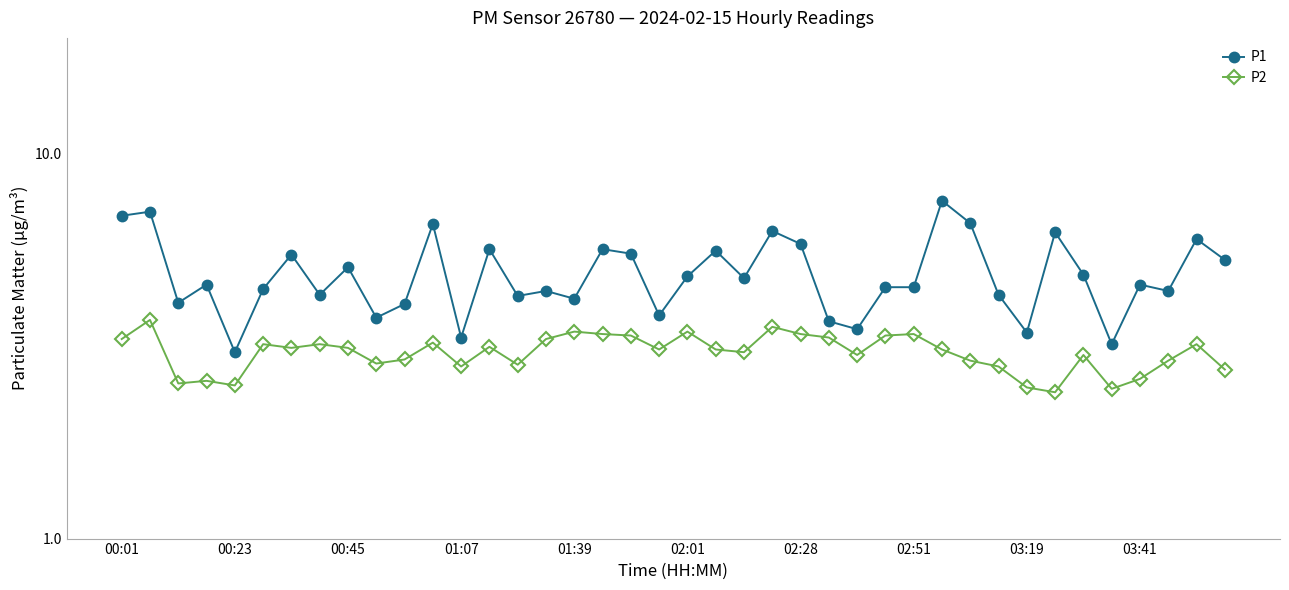

What is the lowest value of the P2 series?

2.4